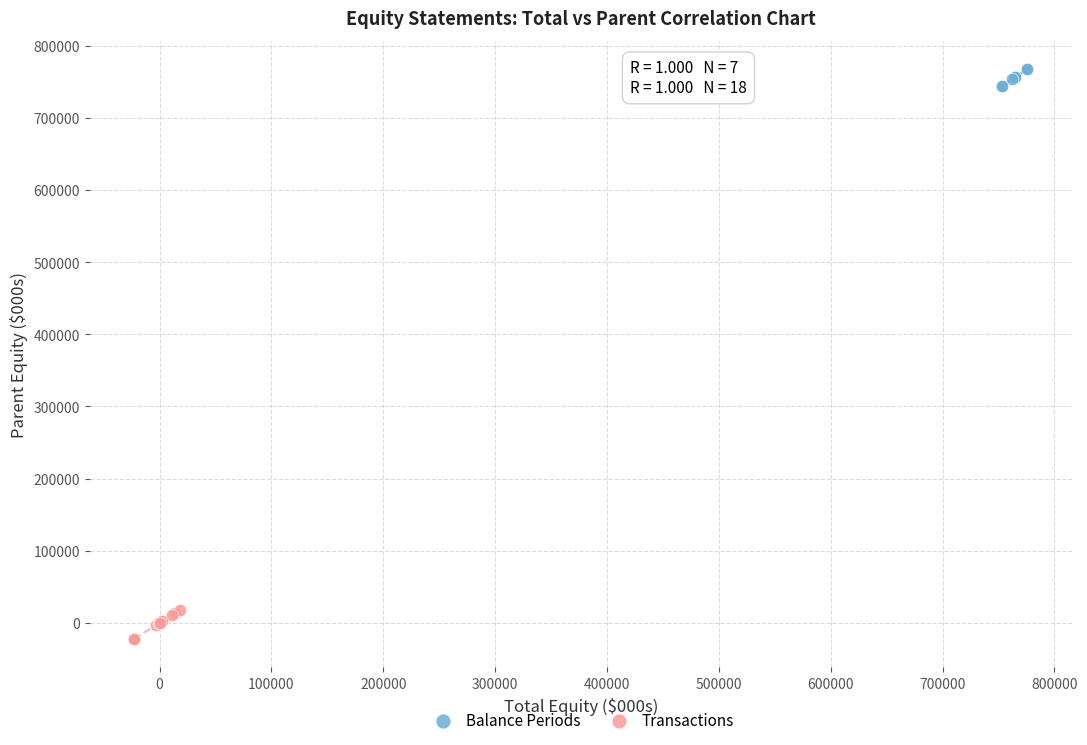

Which series has the widest spread of Y values?

Transactions